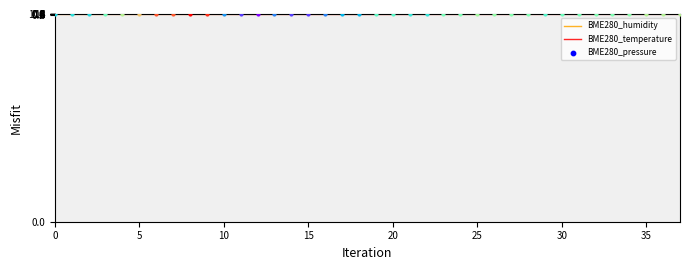

What is the total value across all series at 17?

3.1